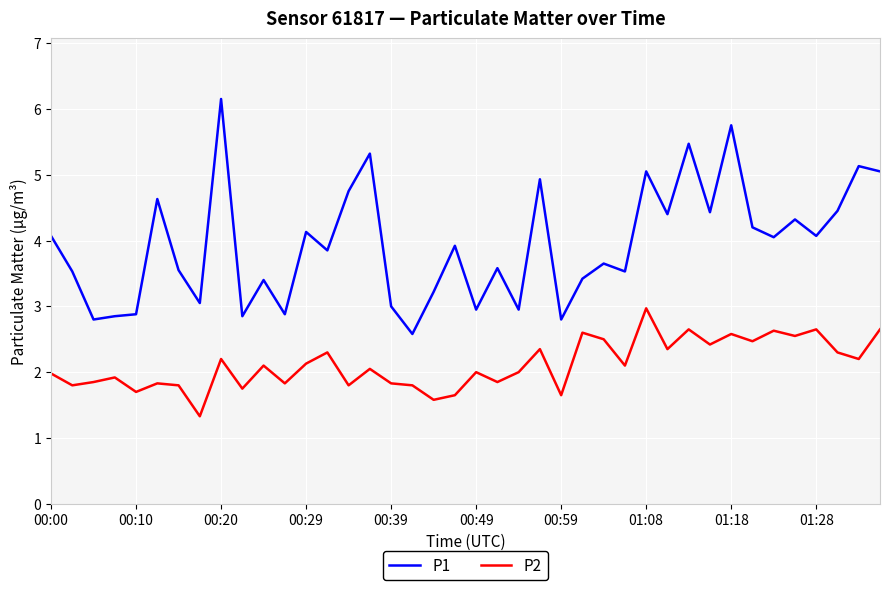

What is the sum of all P1 values?

157.6